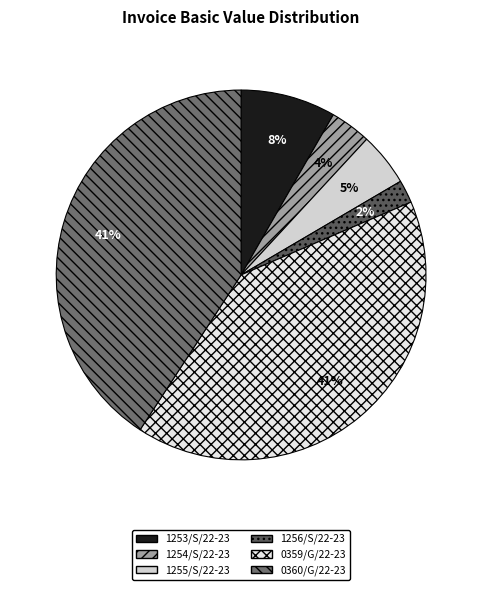

Combined, do 0359/G/22-23 and 0360/G/22-23 account for over 50%?

Yes